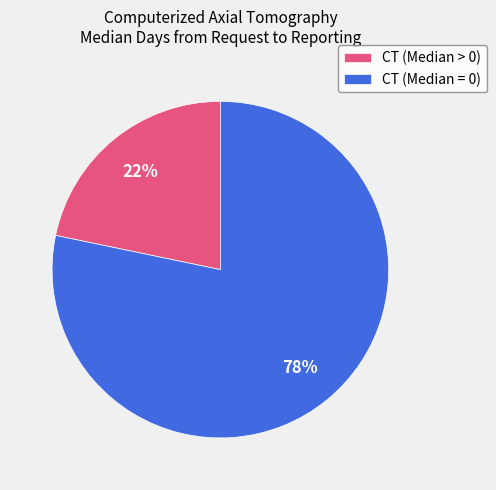

What percentage is the CT (Median = 0) slice, to the nearest percent?

78%